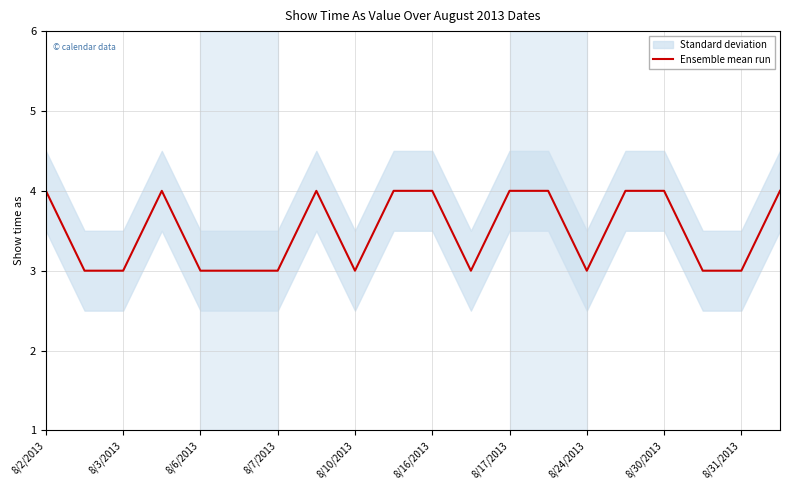

Is it true that Ensemble mean run equals 3 at 8/6/2013?

True